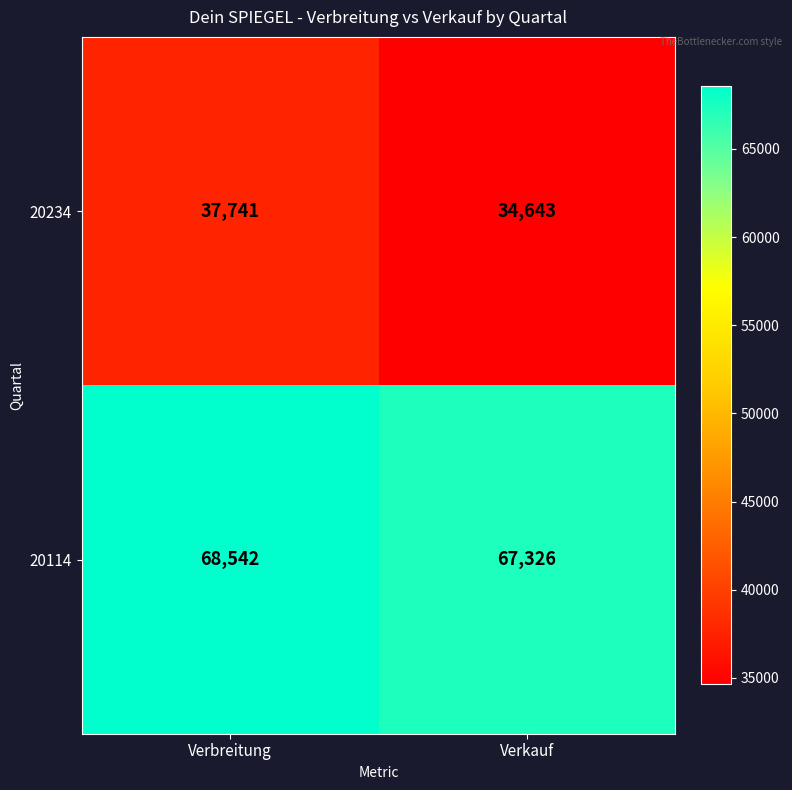

What is the difference between the highest and lowest values at Verkauf?

32683